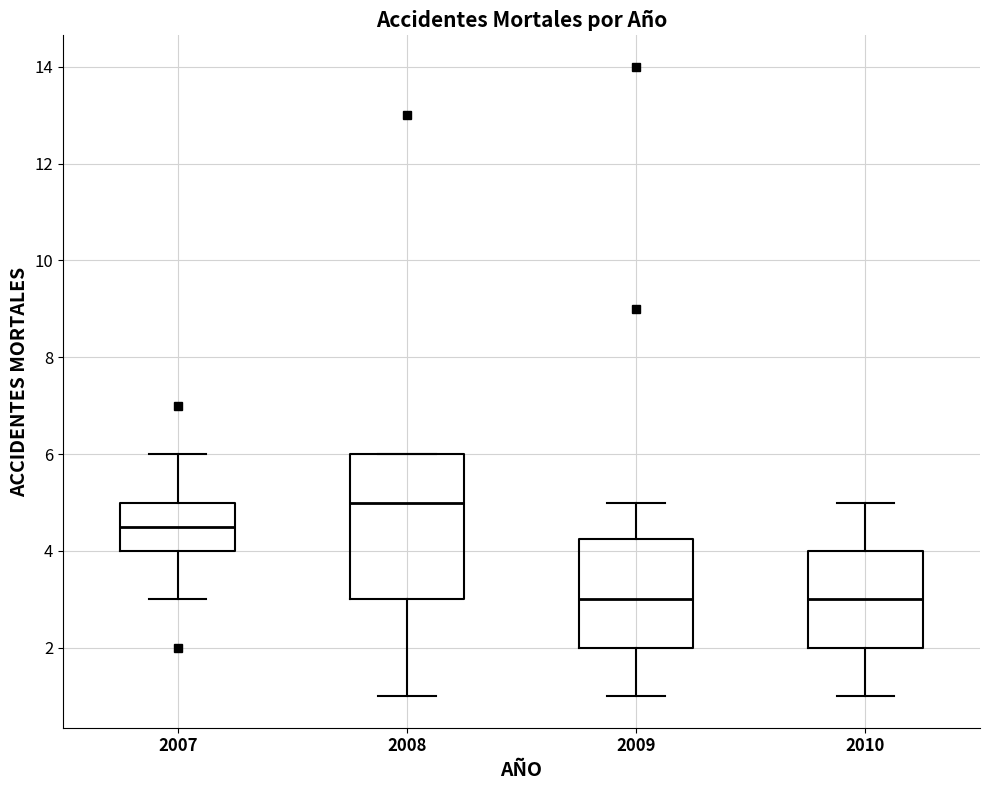

Reading left to right, transcribe this box plot: for each box, give where its median line is, the range the box spans, and where its two whiskers end, as read against the y-axis. The values are not printed on the chart, so give them approximately, as read against the axis.

2007: median 4.6, box 4.0 to 5.0, whiskers 3.0 to 6.0
2008: median 5.0, box 3.0 to 6.0, whiskers 1.0 to 6.0
2009: median 3.0, box 2.0 to 4.2, whiskers 1.0 to 5.0
2010: median 3.0, box 2.0 to 4.0, whiskers 1.0 to 5.0